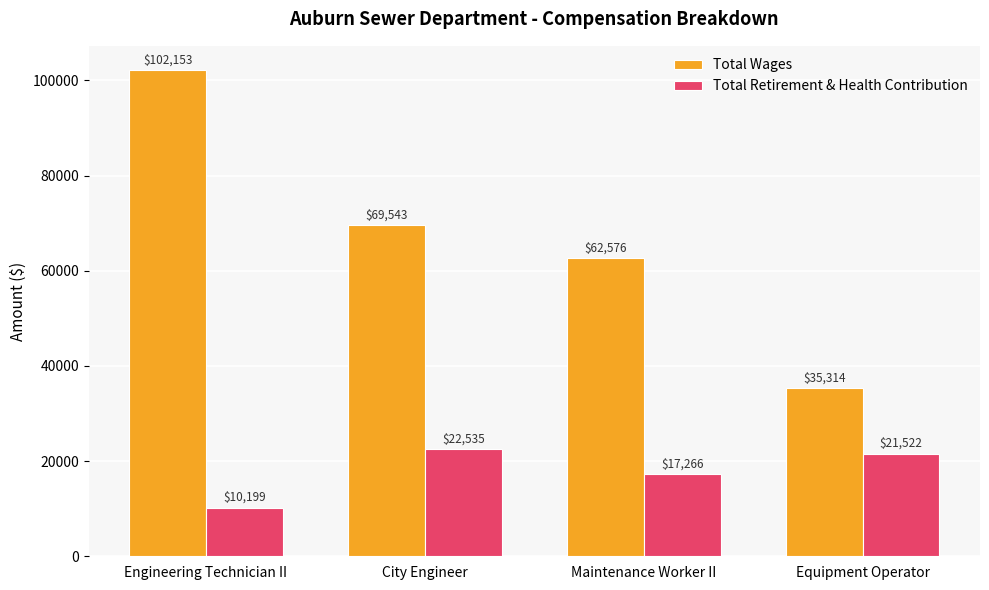

Reading right to left, what are all the values shown in this chart?

Total Wages: 35314	62576	69543	102153
Total Retirement & Health Contribution: 21522	17266	22535	10199